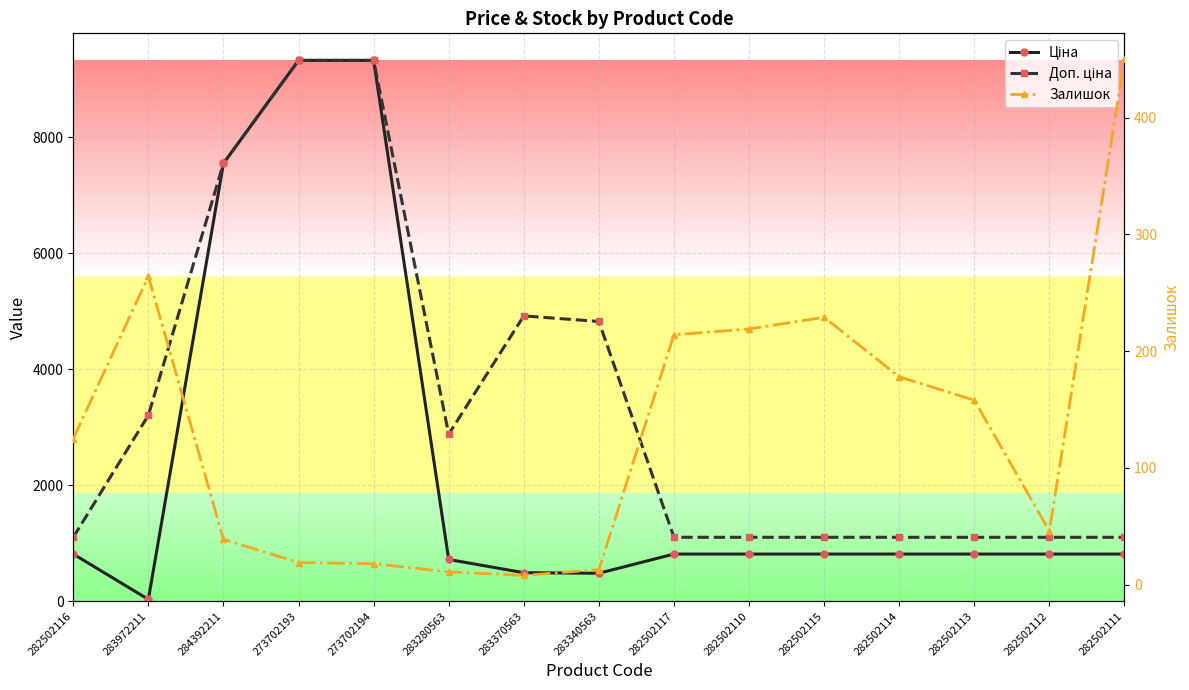

What is the difference between the maximum and minimum values in the Ціна series?

9289.3